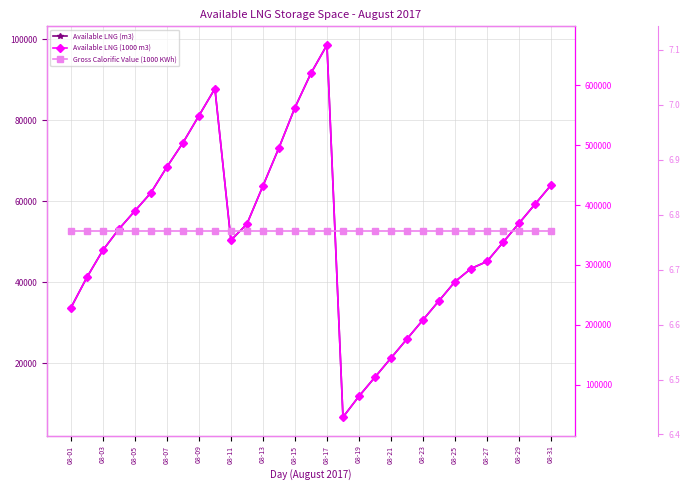

The Available LNG (m3) series shows 31432.6 at 08-07. True or false?

False